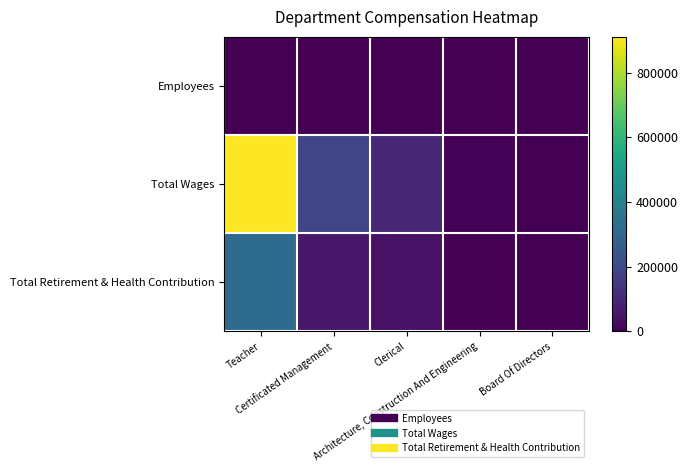

How many series are shown in this chart?

3